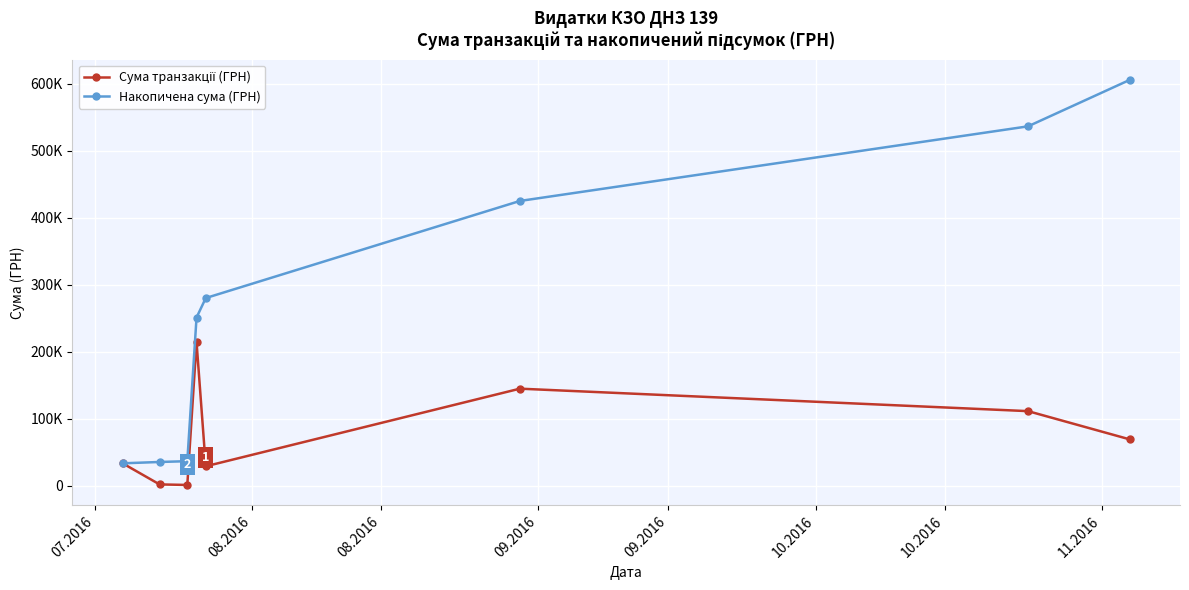

True or false: Накопичена сума (ГРН) and Сума транзакції (ГРН) cross at least once.

False